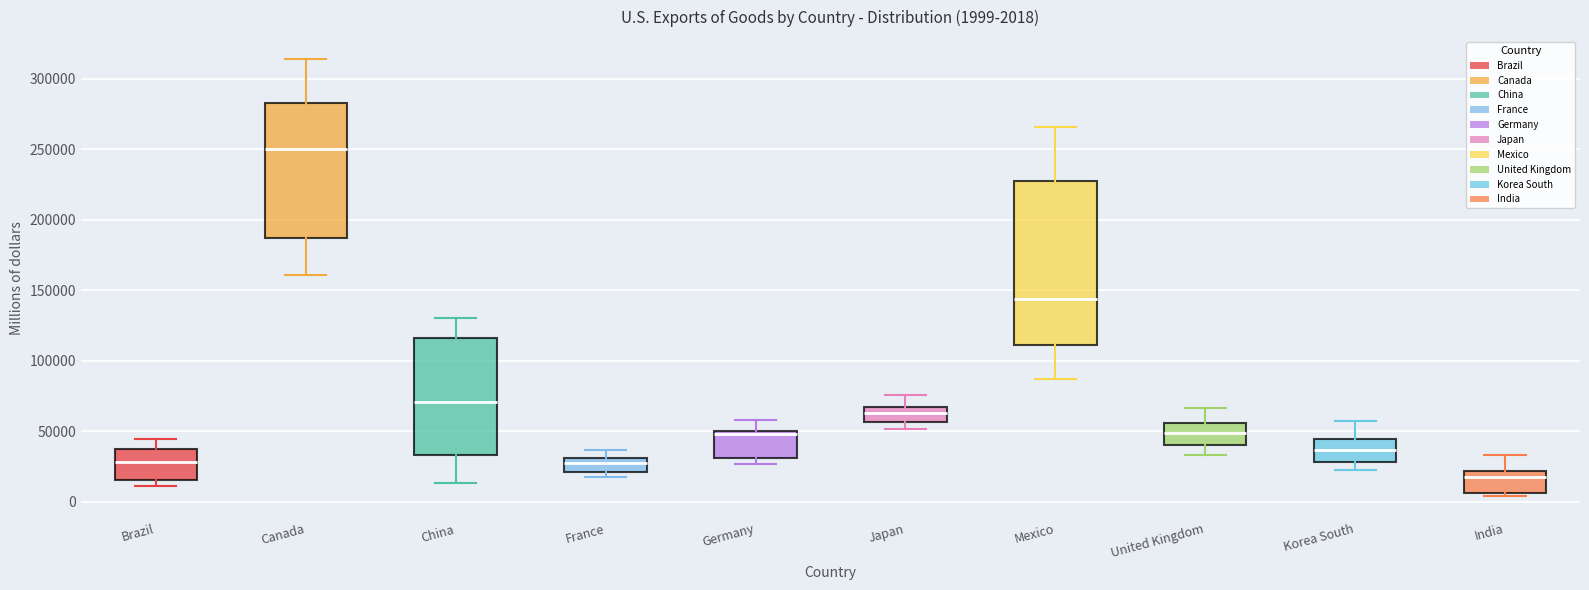

Which box's median line is the lowest?

India